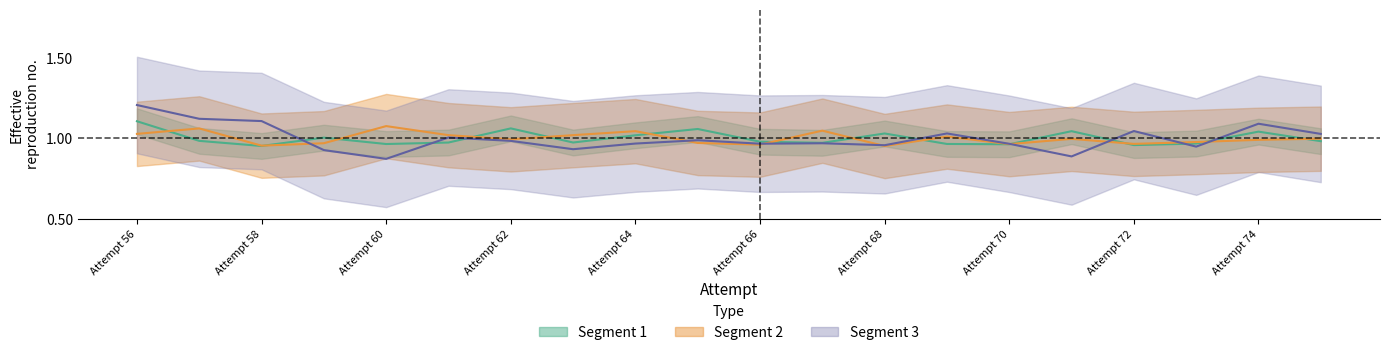

What is the value of the Segment 2 point at the 18th from the left?

1.0